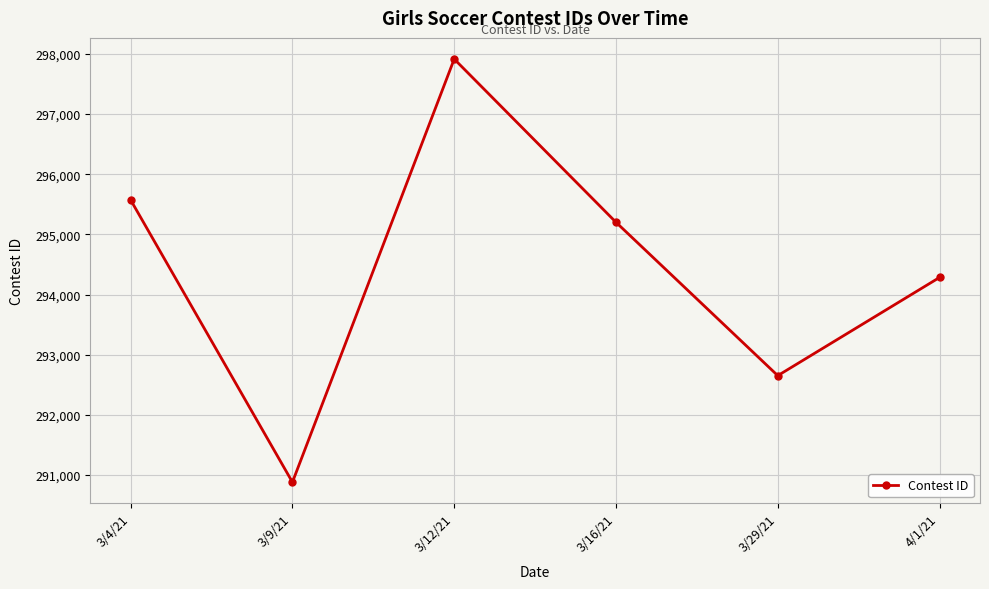

What is the ratio of the value at 3/4/21 to the value at 4/1/21?

1.0